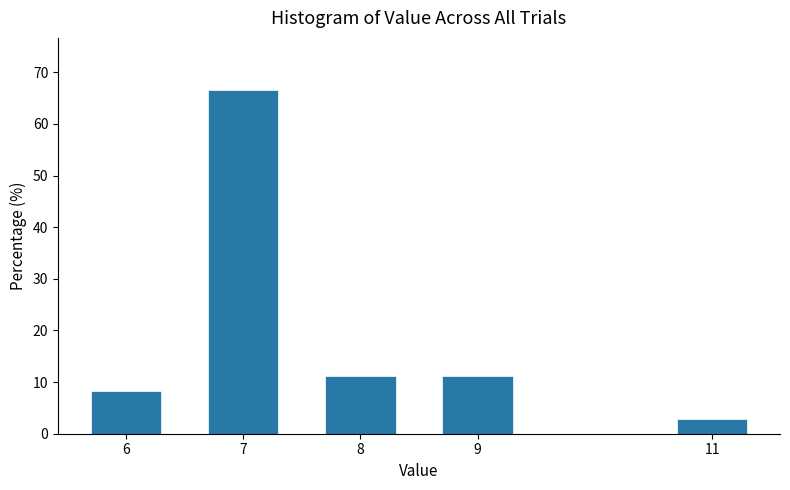

Reading right to left, transcribe all the data shown in this chart.

11=2.8	9=11.1	8=11.1	7=66.7	6=8.3